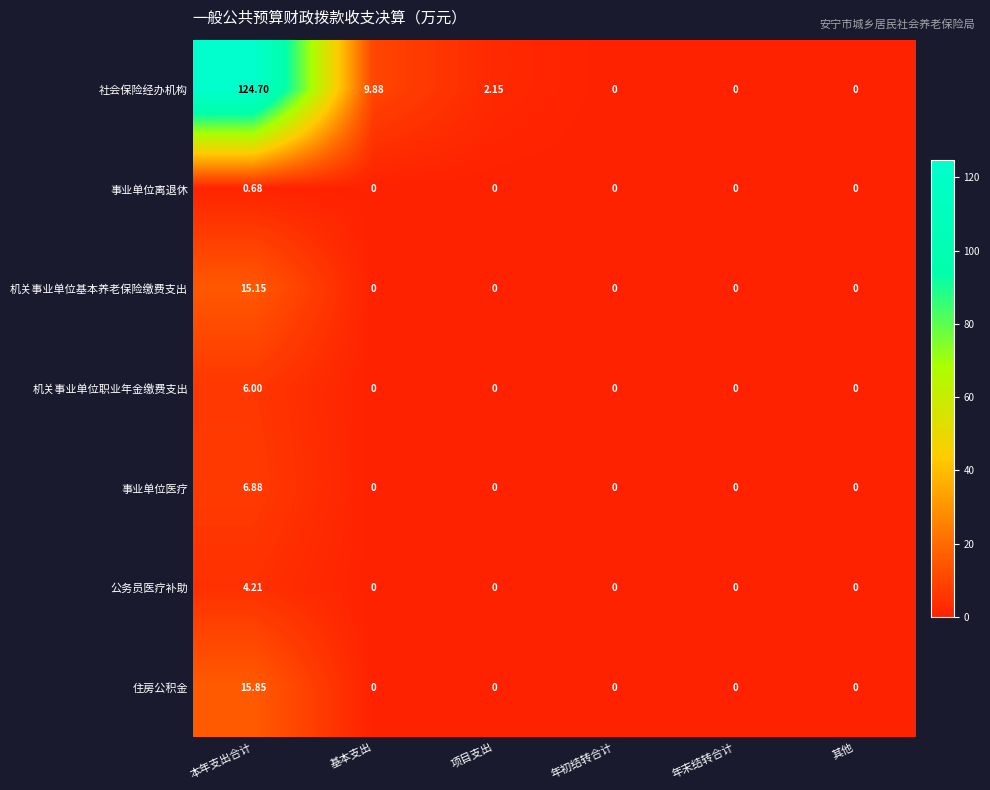

Which series has the largest total across all categories?

社会保险经办机构